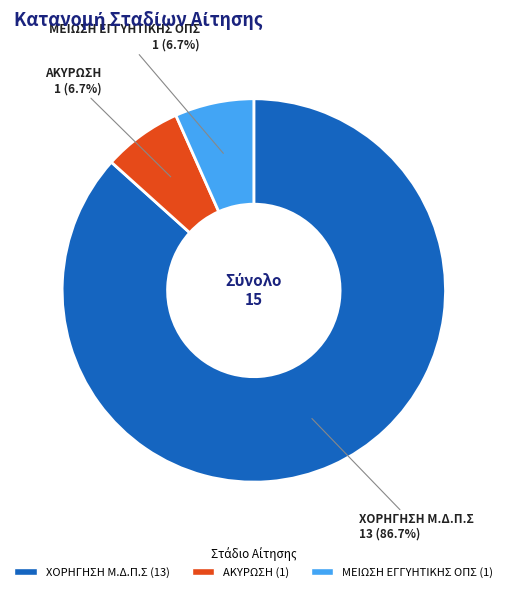

Does ΜΕΙΩΣΗ ΕΓΓΥΗΤΙΚΗΣ ΟΠΣ account for over 50% of the chart?

No